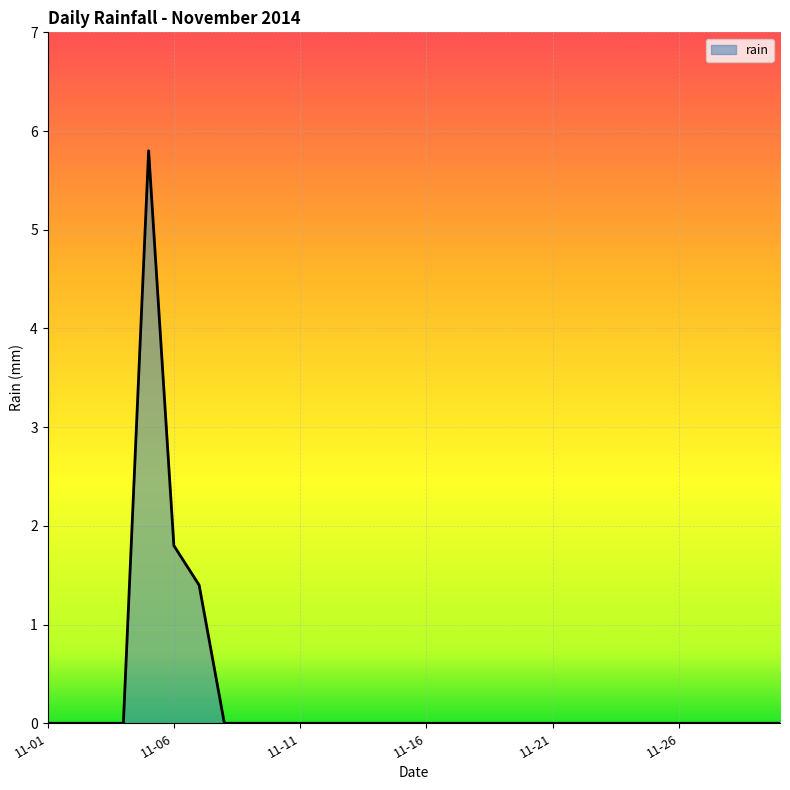

Reading right to left, what are all the values shown in this chart?

0.0	0.0	0.0	0.0	0.0	0.0	0.0	0.0	0.0	0.0	0.0	0.0	0.0	0.0	0.0	0.0	0.0	0.0	0.0	0.0	0.0	0.0	0.0	1.4	1.8	5.8	0.0	0.0	0.0	0.0